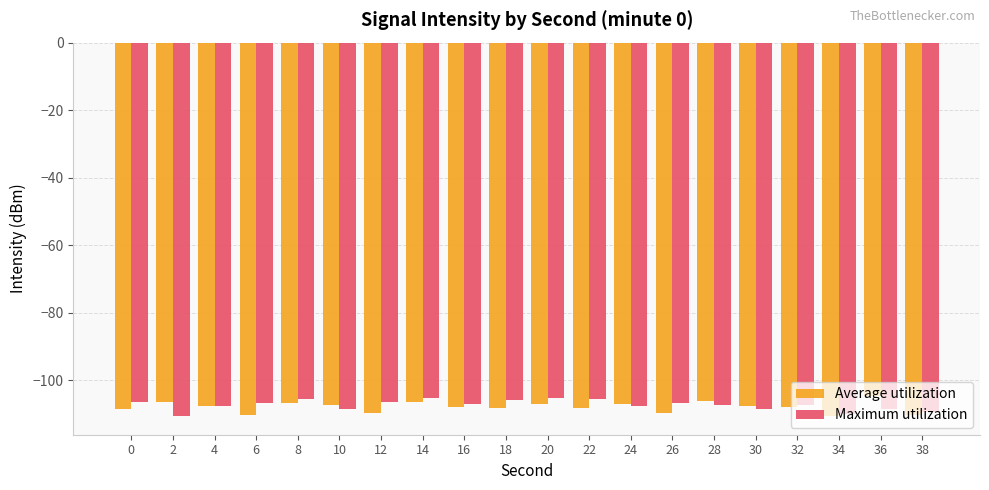

What is the total value across all series at 20?

-212.4